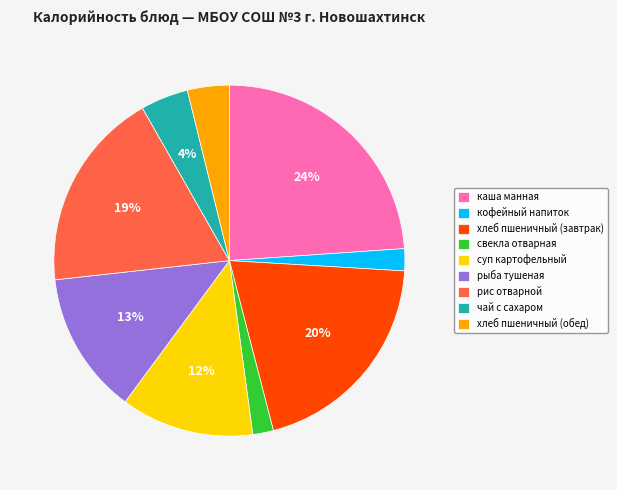

To the nearest percent, what is the average slice percentage?

11%